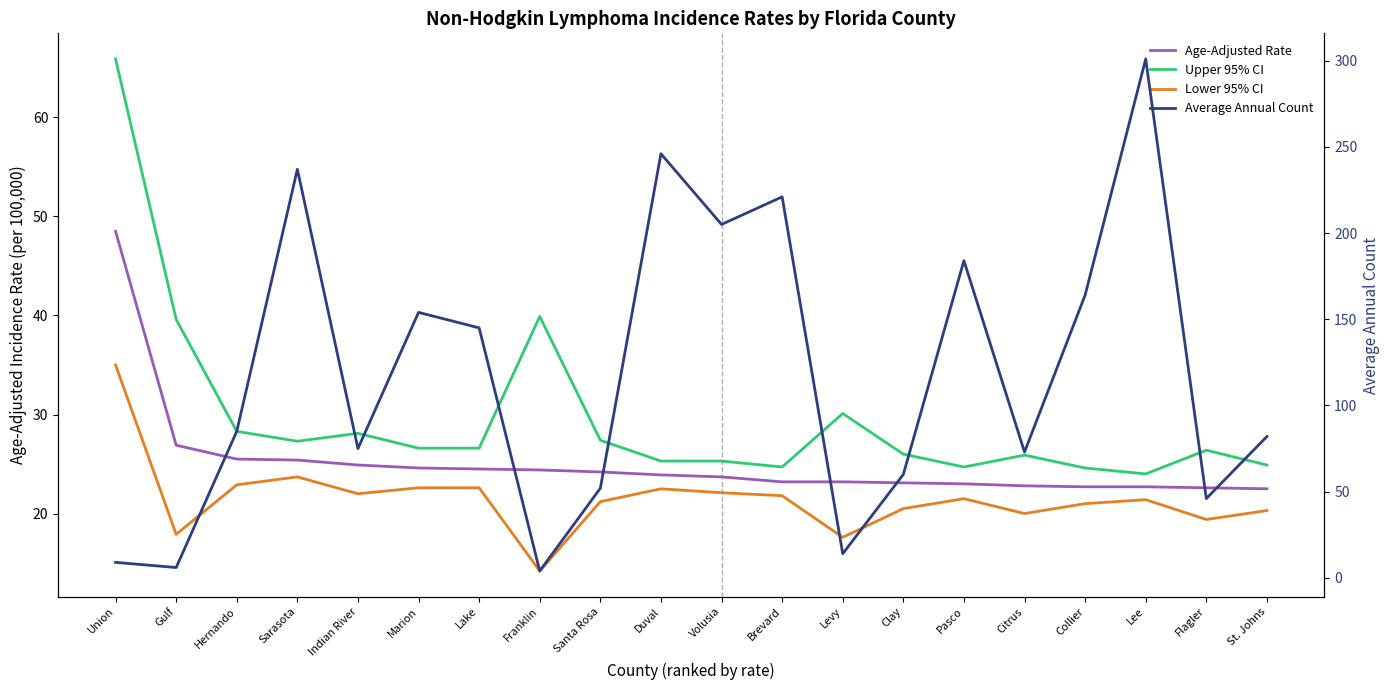

Where do Lower 95% CI and Average Annual Count first cross each other?

Gulf and Hernando